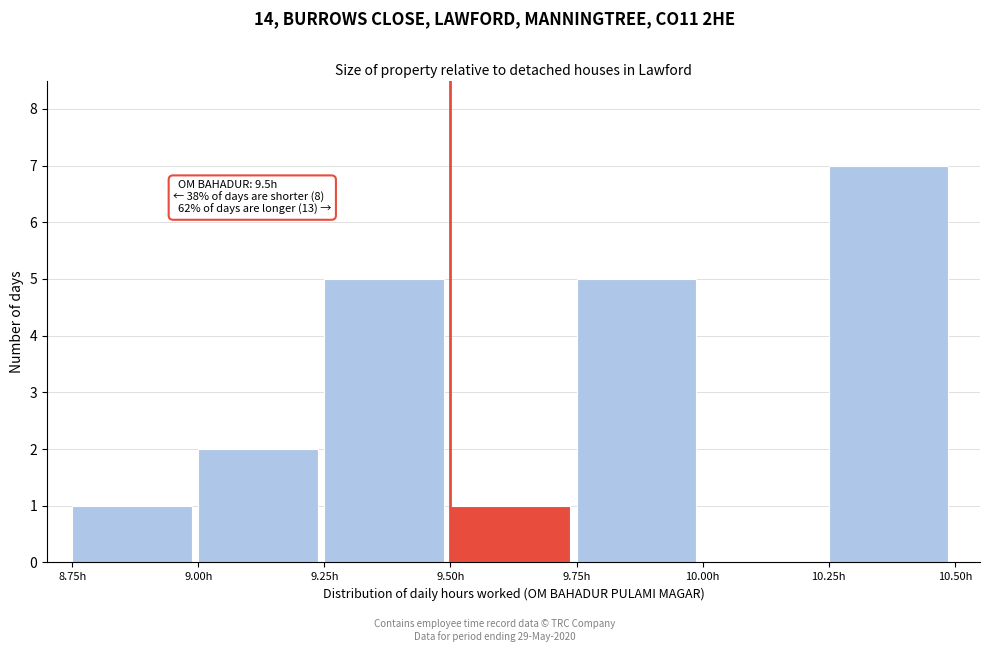

Over which range of the x-axis is the bar tallest?

10.25 to 10.50